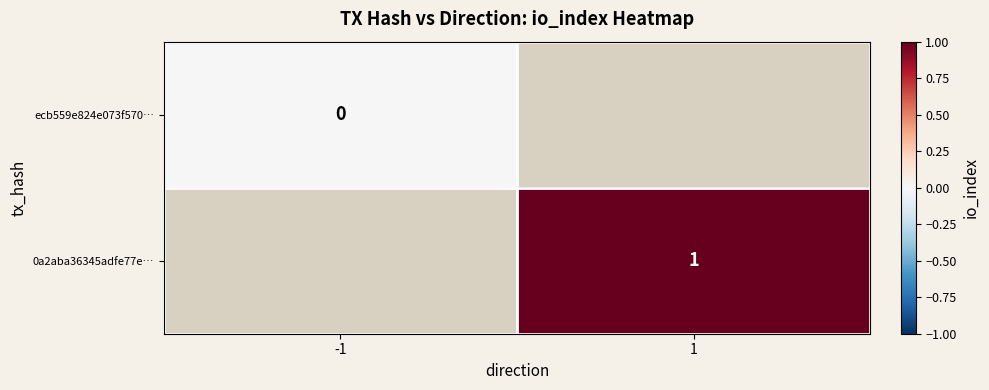

The value of 0a2aba36345adfe77e… at 1 is 2. True or false?

False